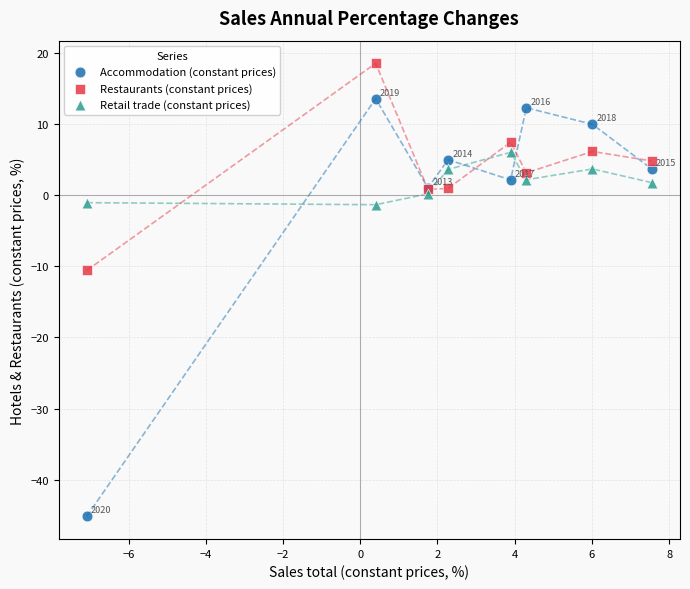

What is the X range (max minus min) for the scatter plot?

14.6